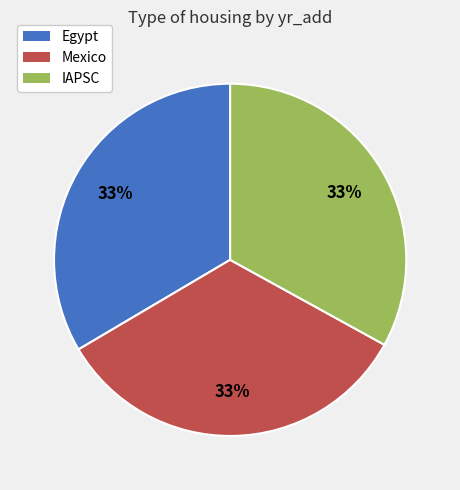

How many segments does this pie chart have?

3